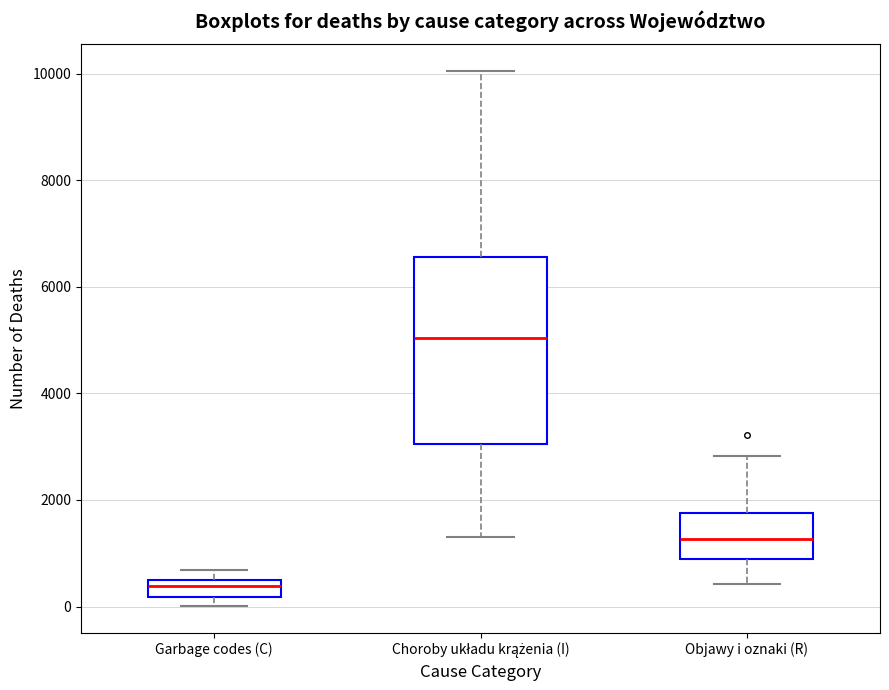

Which box is the tallest, from its lower edge to its upper edge?

Choroby układu krążenia (I)